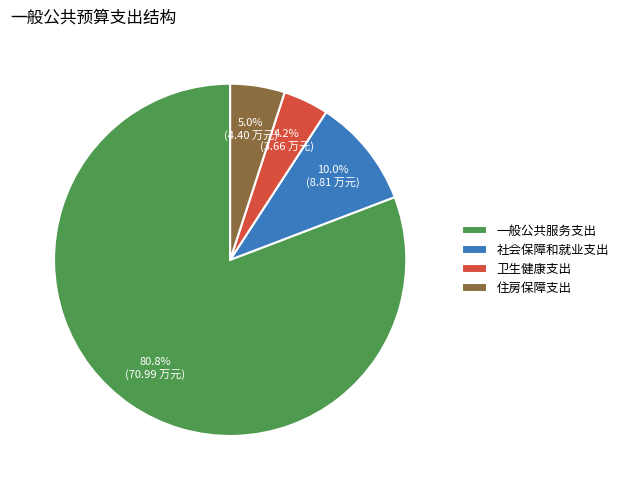

To the nearest percent, what is the average slice percentage?

25%